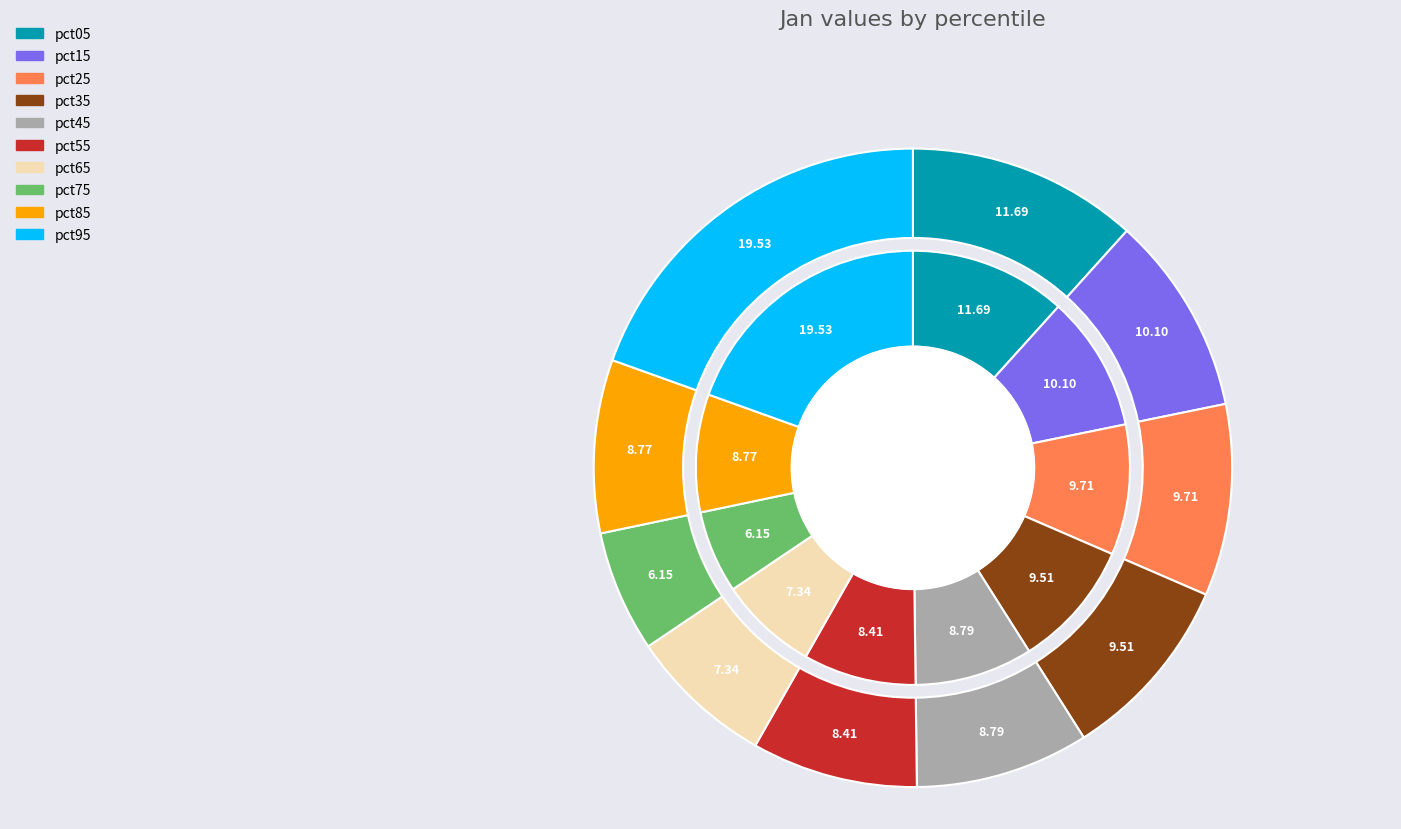

How many slices are in this pie chart?

10